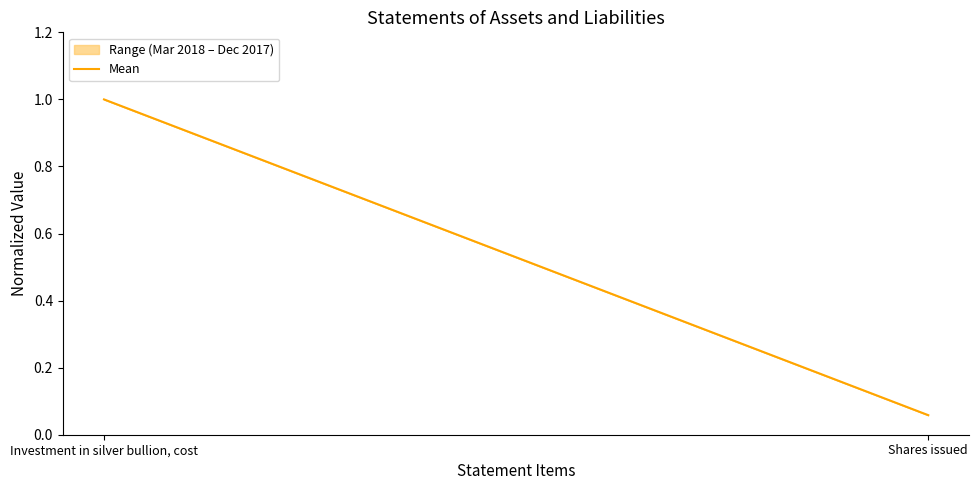

Reading left to right, what are all the values shown in this chart?

Investment in silver bullion, cost=1.0	Shares issued=0.1